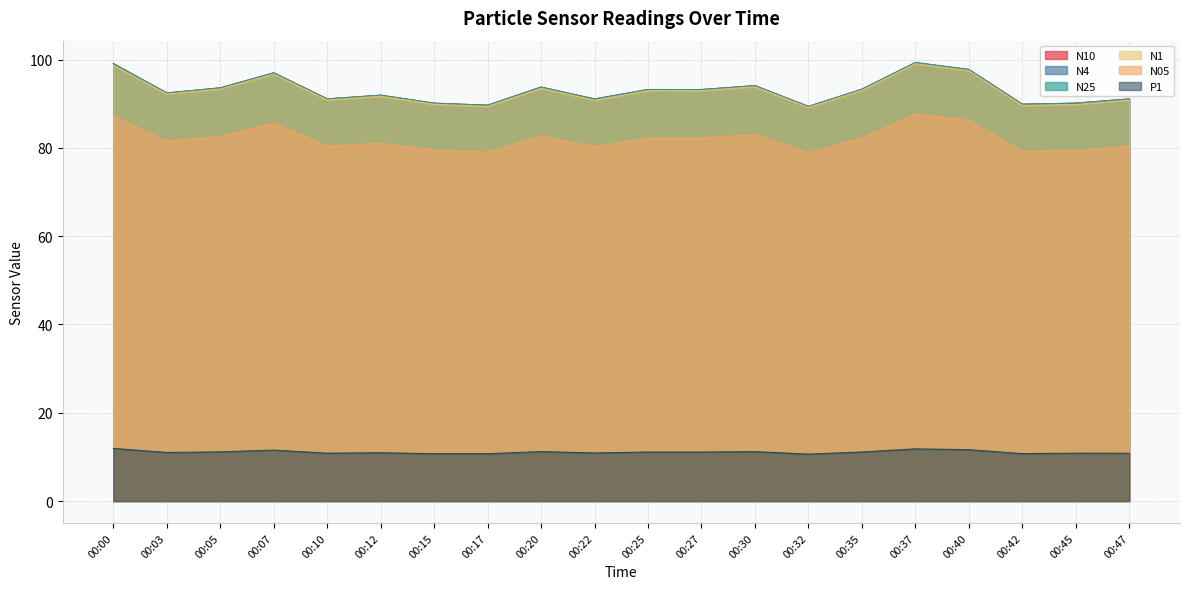

What is the difference between the N4 values at 00:12 and 00:40?

5.8